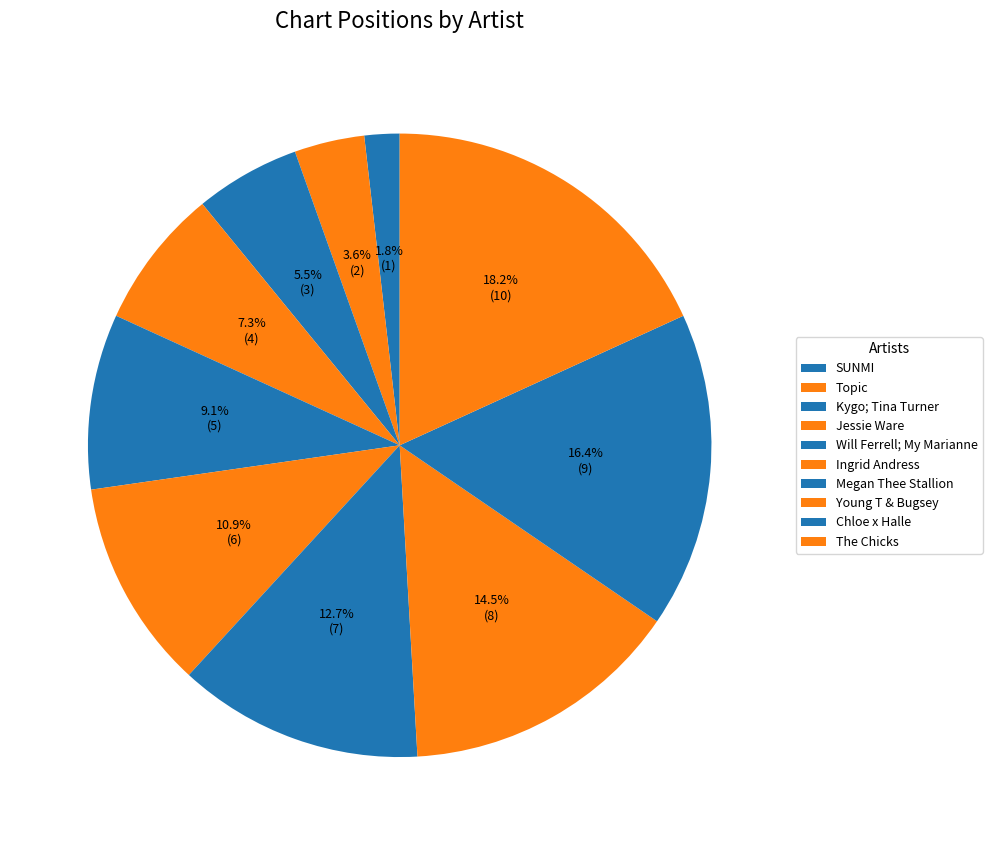

To the nearest percent, what percentage of the pie is Chloe x Halle?

16%